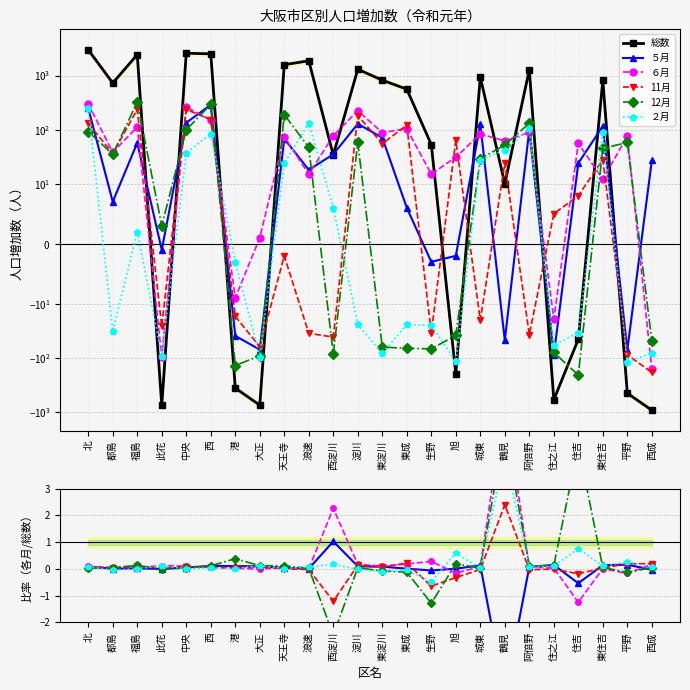

Which series has the largest total across all categories?

総数